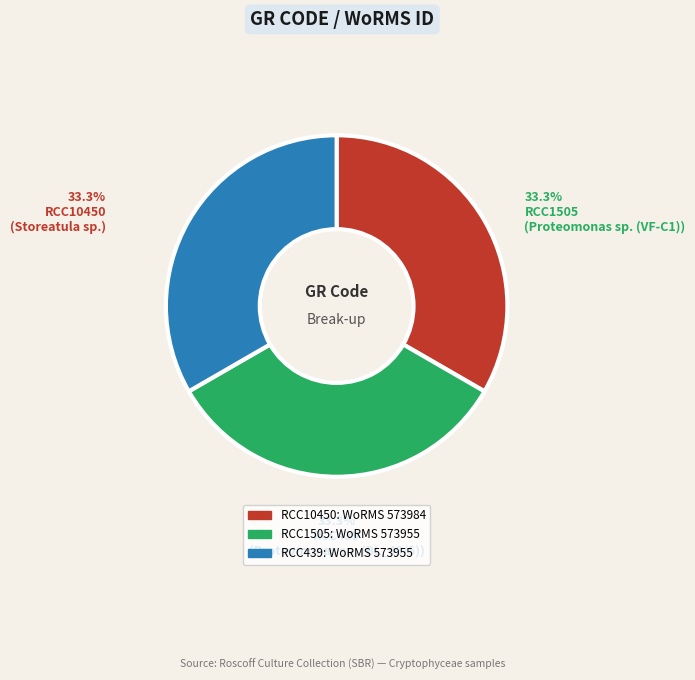

What percentage is NOT represented by RCC10450?

66.7%